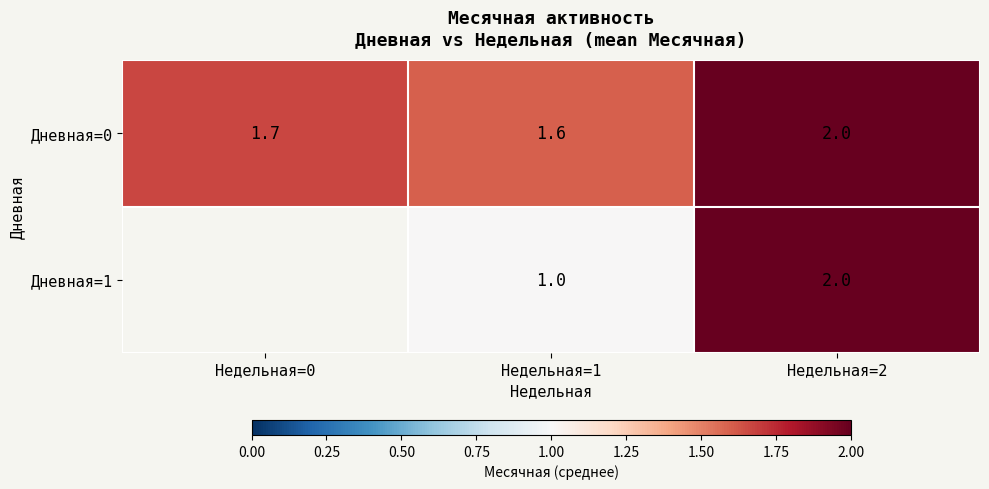

Is the value of Дневная=0 at Недельная=0 greater than the value of Дневная=1 at Недельная=2?

No